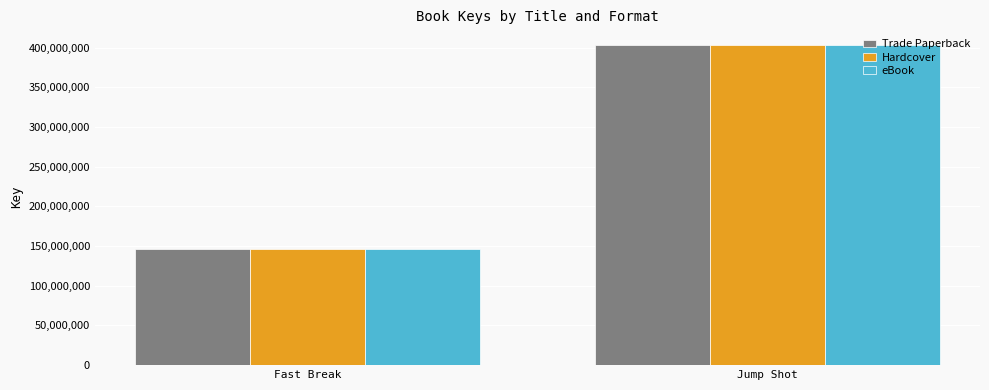

How many bars are there in each group?

3